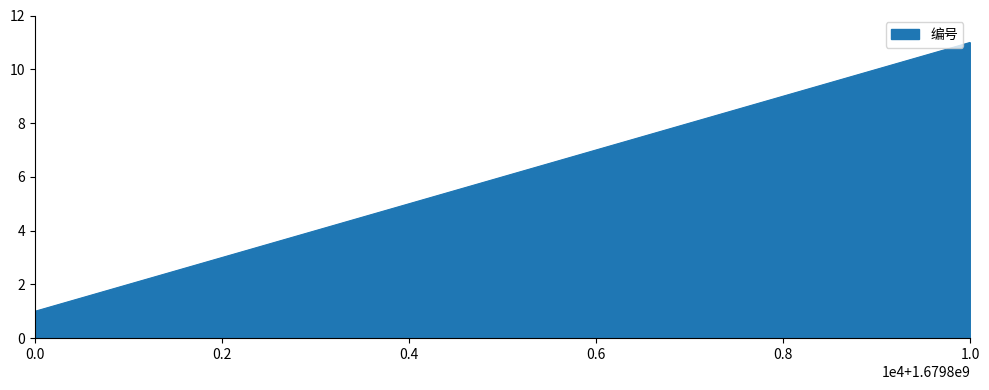

What is the difference between the maximum and minimum values?

10